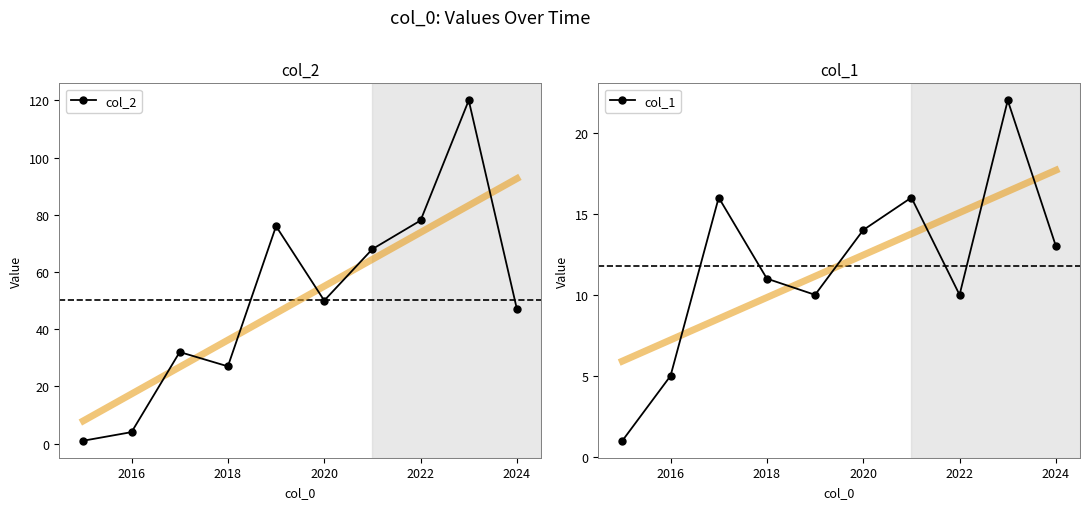

In col_2, how many points are higher than both neighbors (excluding endpoints)?

3